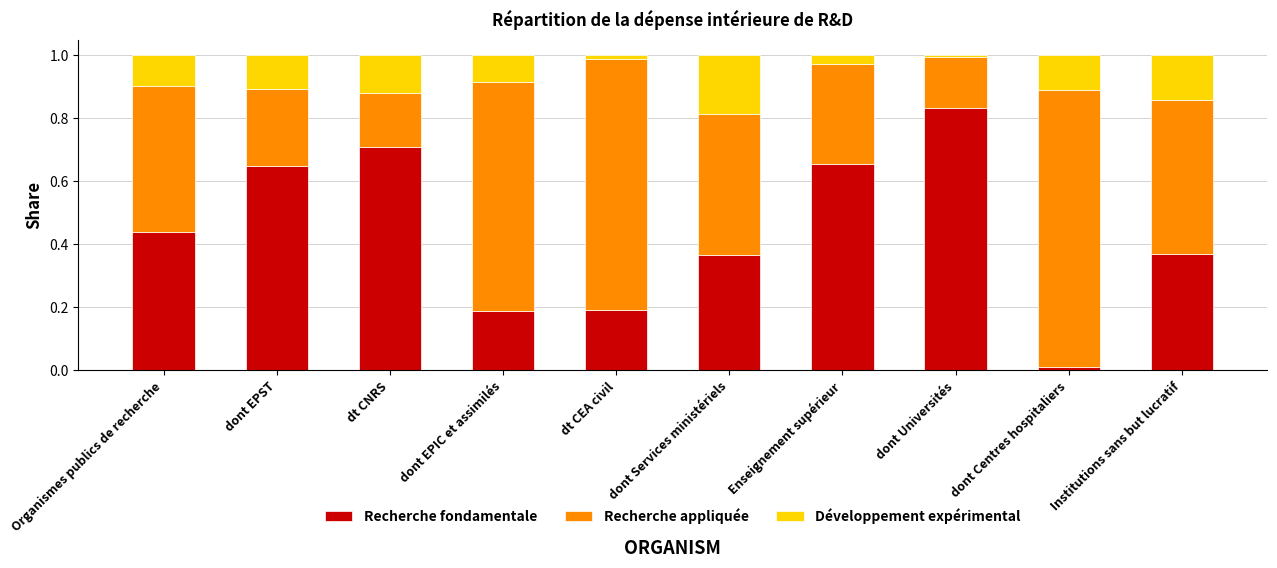

What is the sum of all Recherche fondamentale values?

4.4